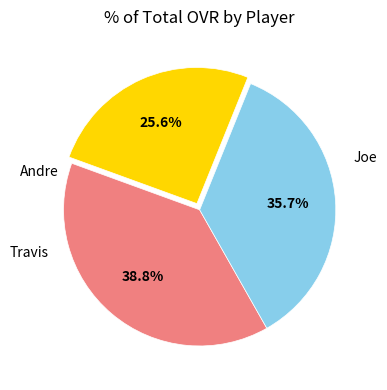

How many segments does this pie chart have?

3